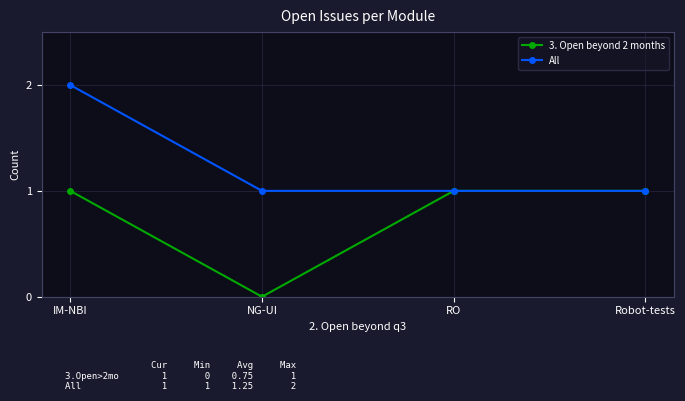

Is it true that All equals 1 at RO?

True